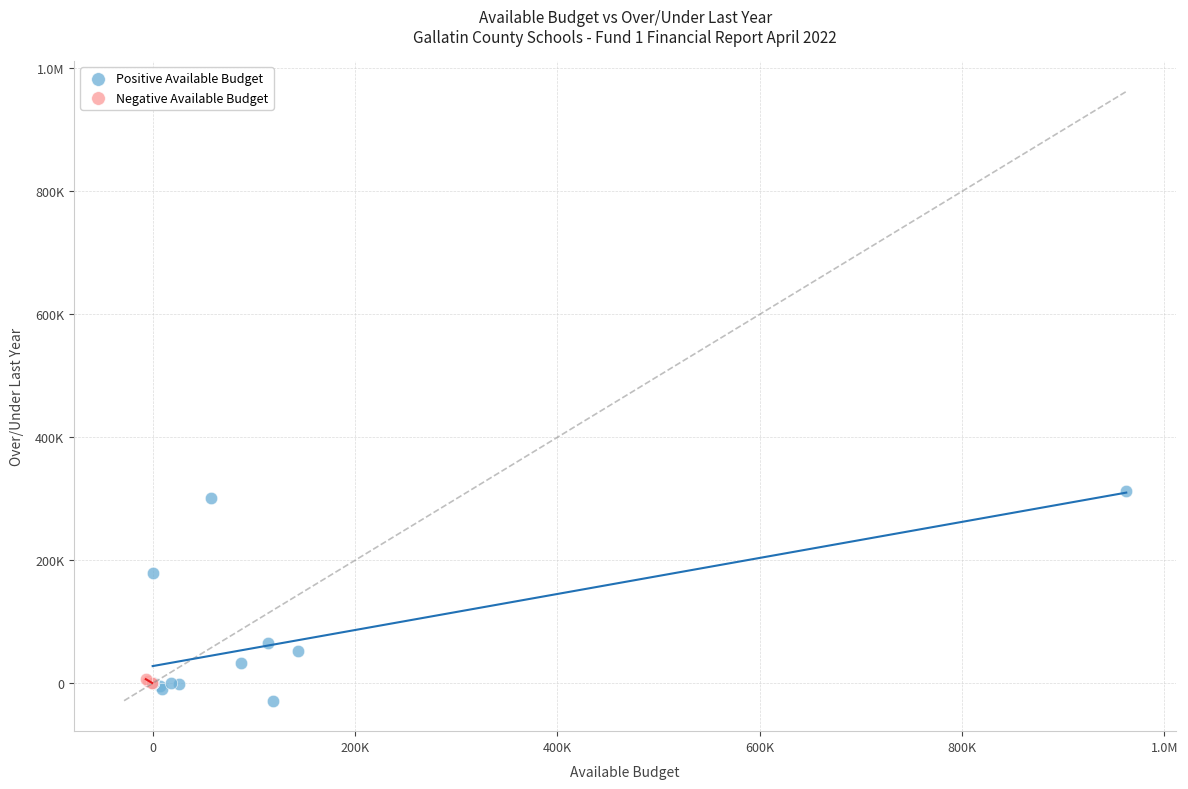

What are all the series names shown in the legend?

Positive Available Budget, Negative Available Budget